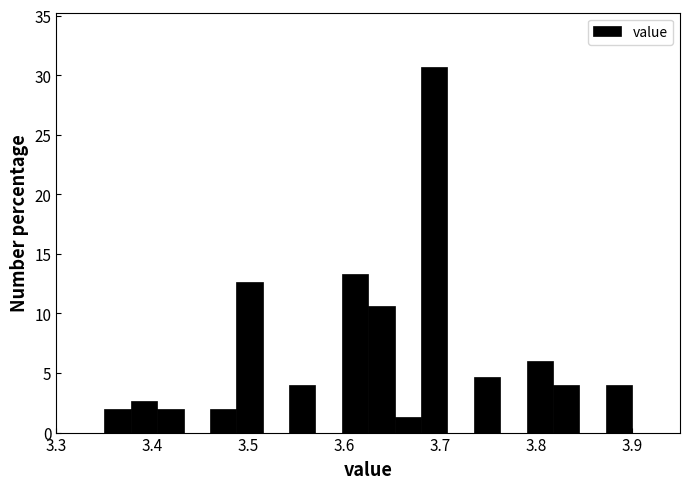

Read against the x-axis, roughly where is the centre of the tallest bar?

3.69